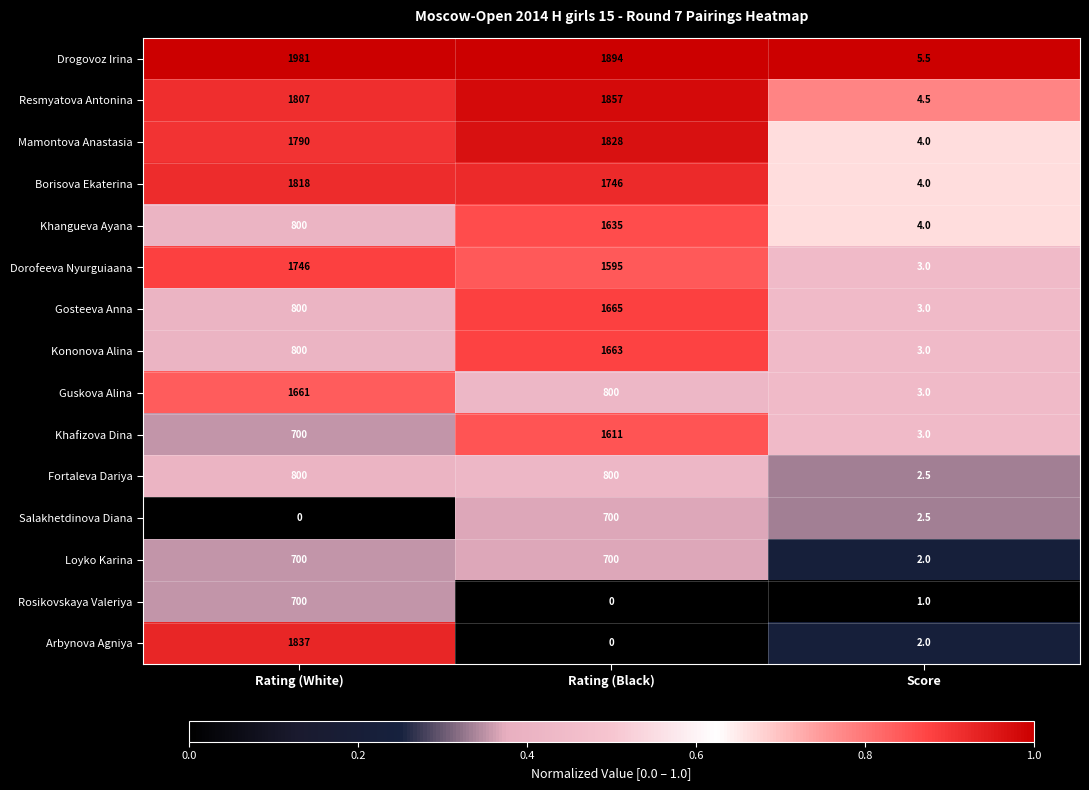

List the labels in order of Kononova Alina value, smallest first.

Score, Rating (White), Rating (Black)